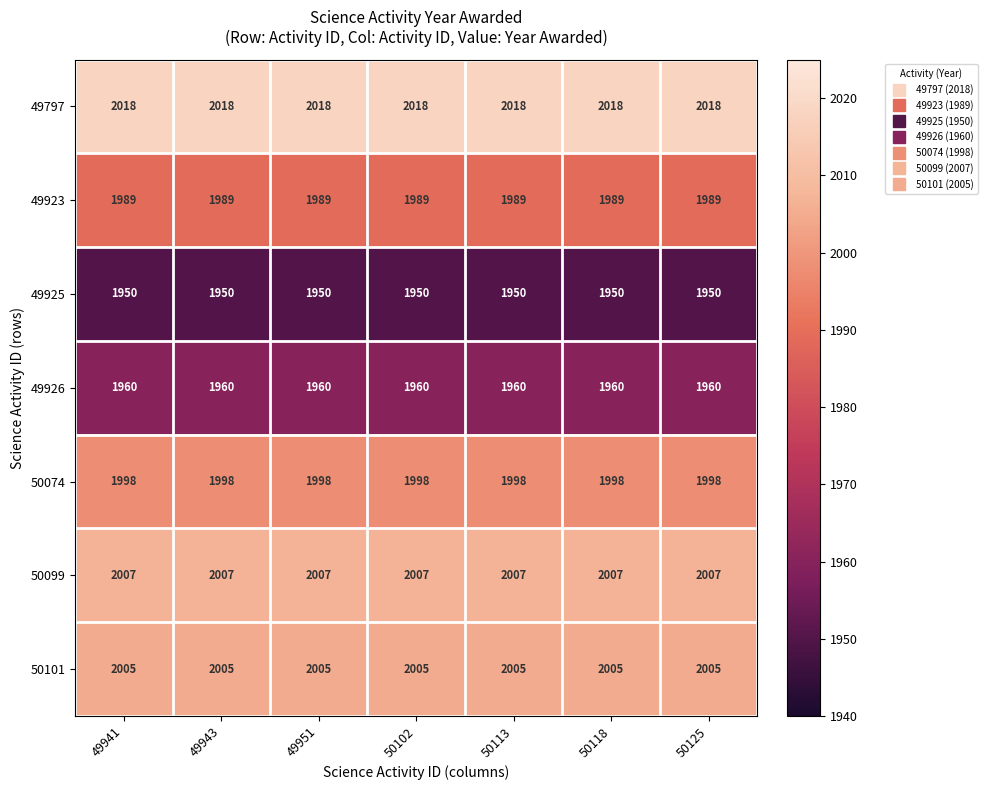

What is the minimum value shown in the chart?

1950